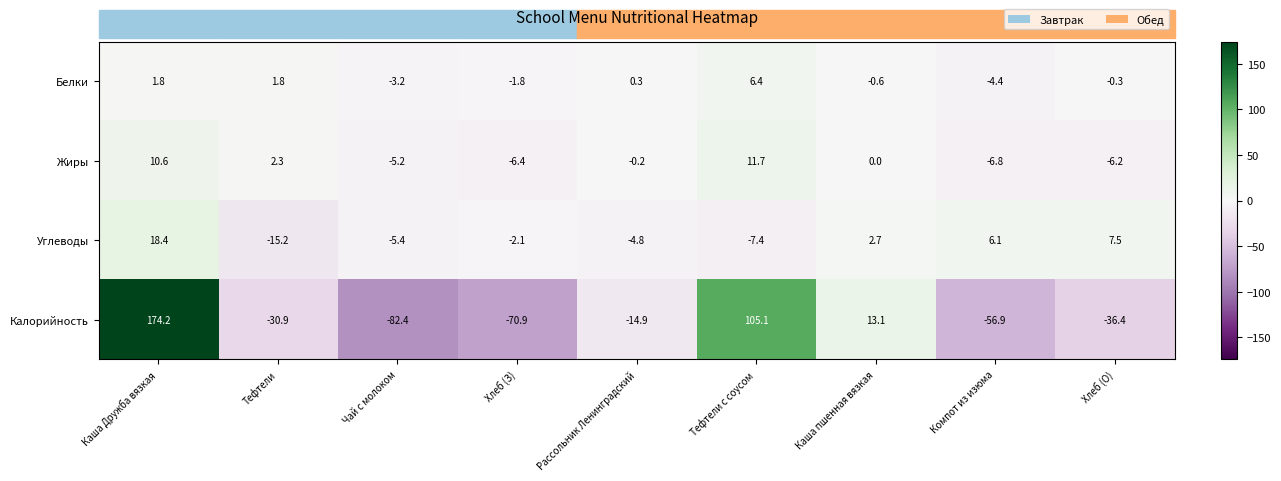

What is the greatest value displayed?

174.2